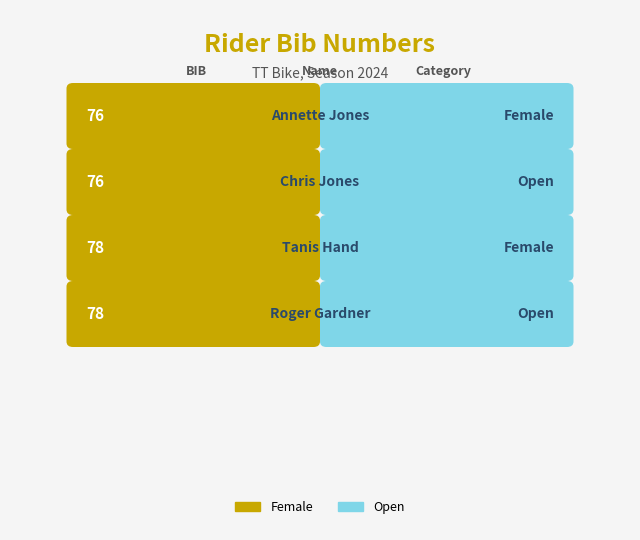

Count the number of categories in the chart.

4